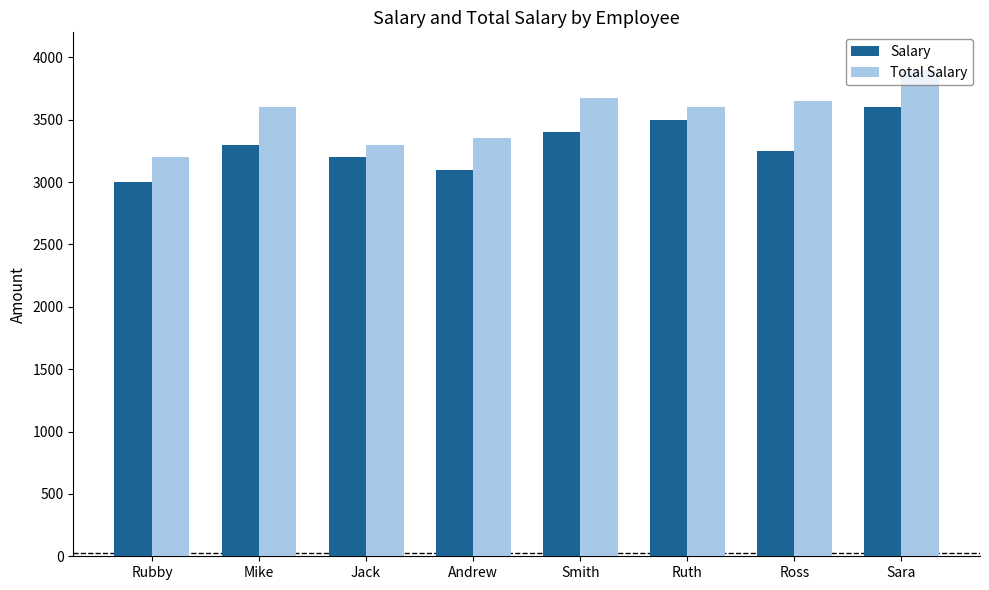

Reading left to right, extract all data points from this chart.

Salary: Rubby=3000	Mike=3300	Jack=3200	Andrew=3100	Smith=3400	Ruth=3500	Ross=3250	Sara=3600
Total Salary: Rubby=3200	Mike=3600	Jack=3300	Andrew=3350	Smith=3670	Ruth=3600	Ross=3650	Sara=3900